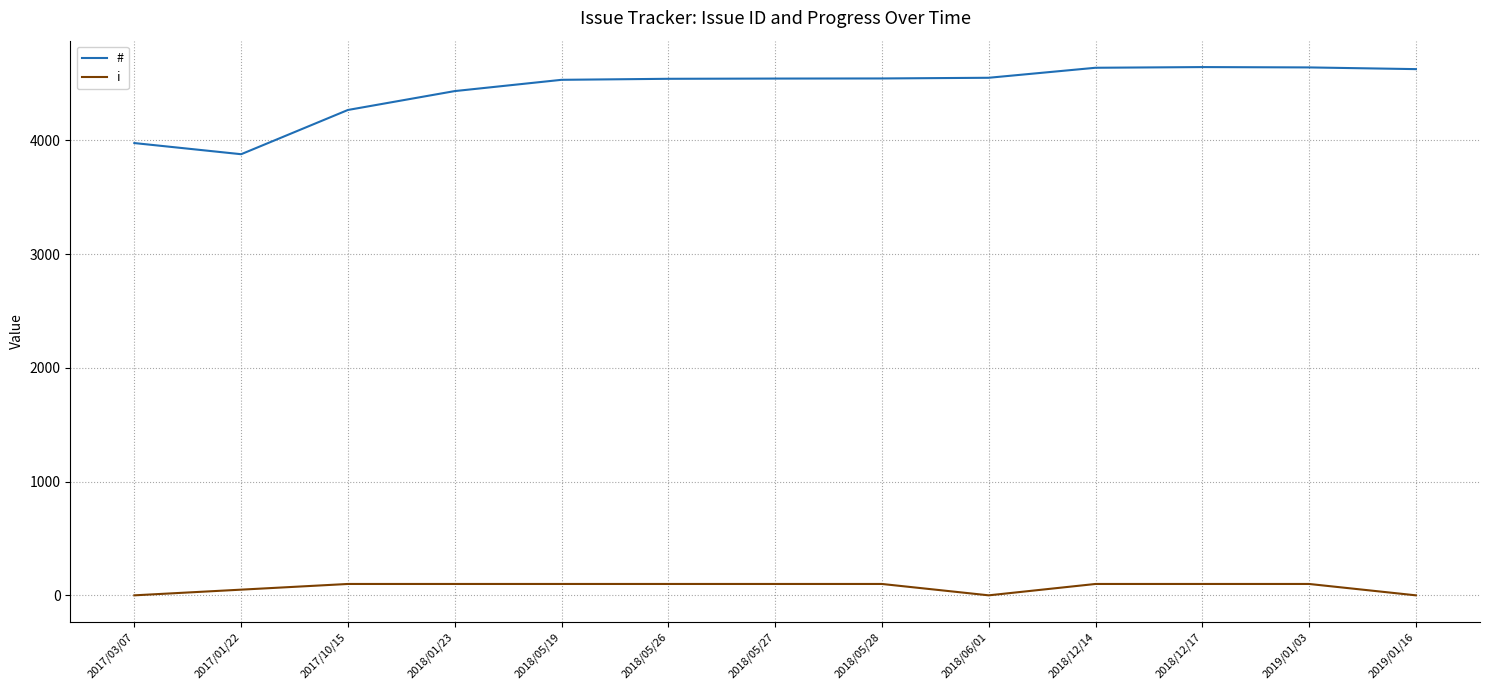

What is the sum of all i values?

950